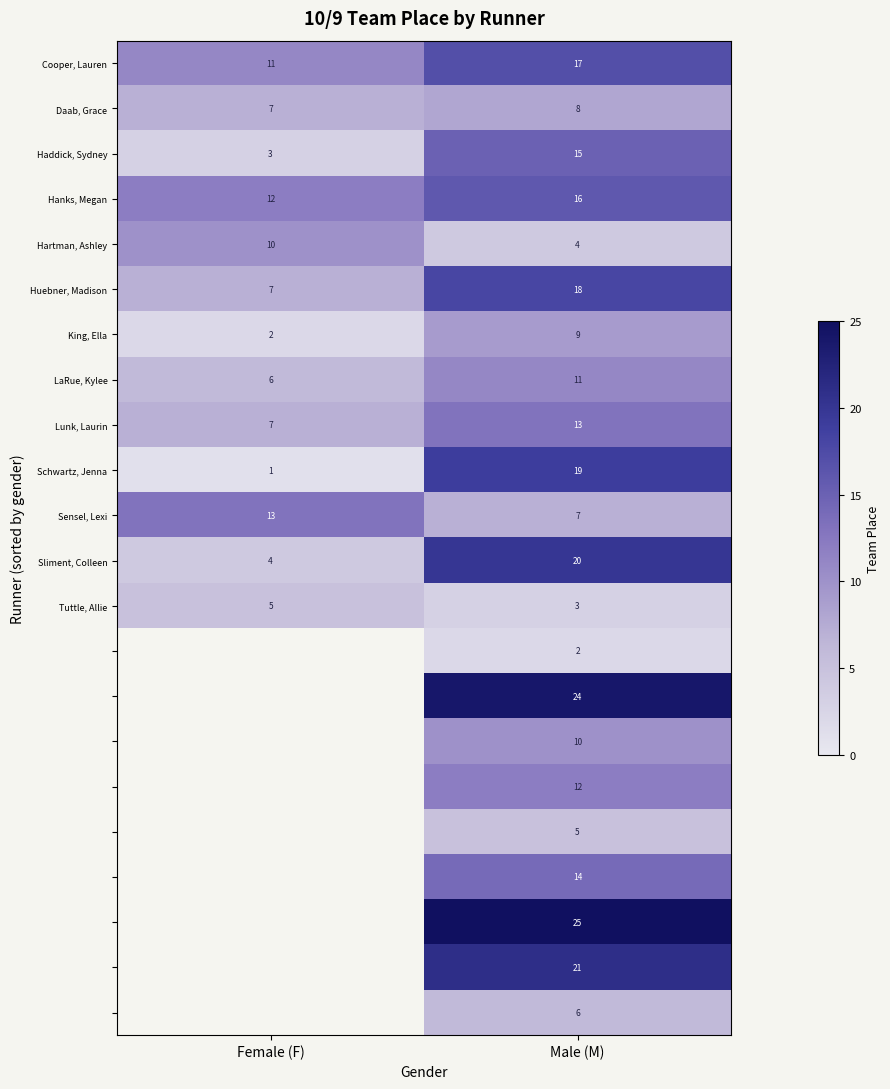

Is it true that LaRue, Kylee equals 2 at Female (F)?

False